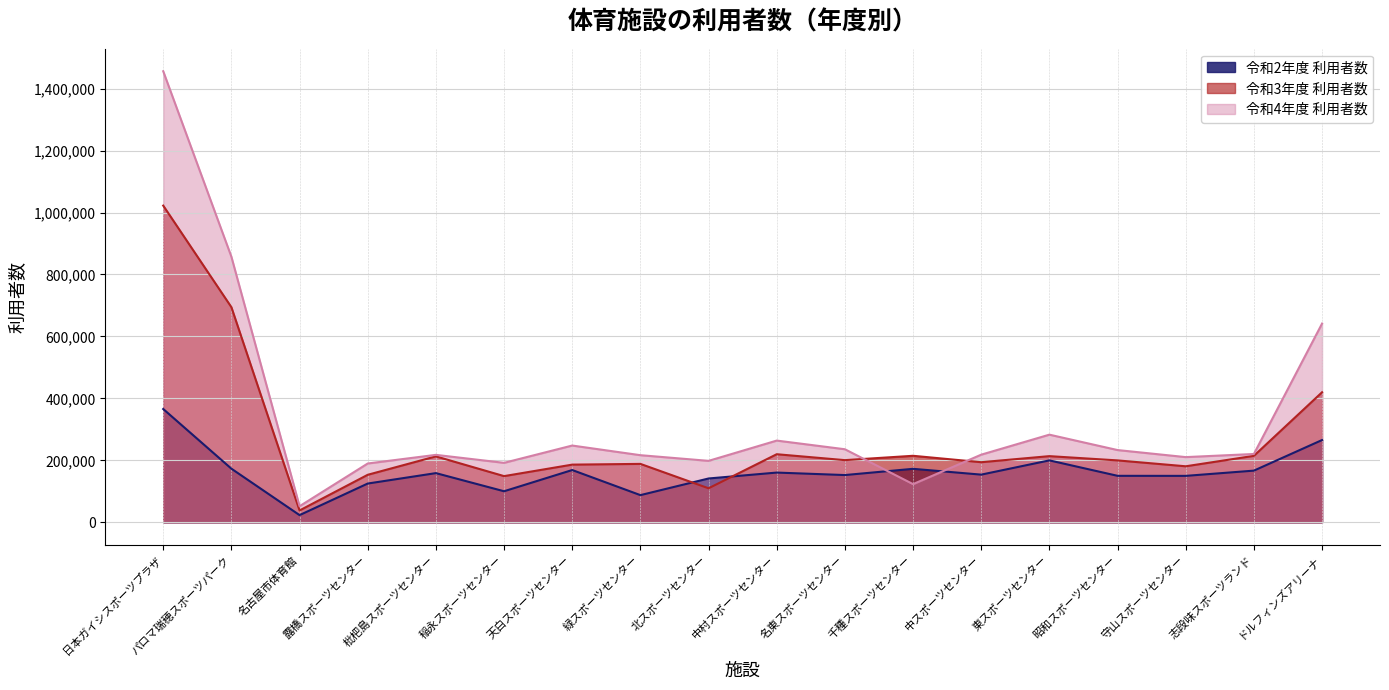

Is the value of 令和3年度 利用者数 at 中スポーツセンター greater than the value of 令和4年度 利用者数 at 千種スポーツセンター?

Yes